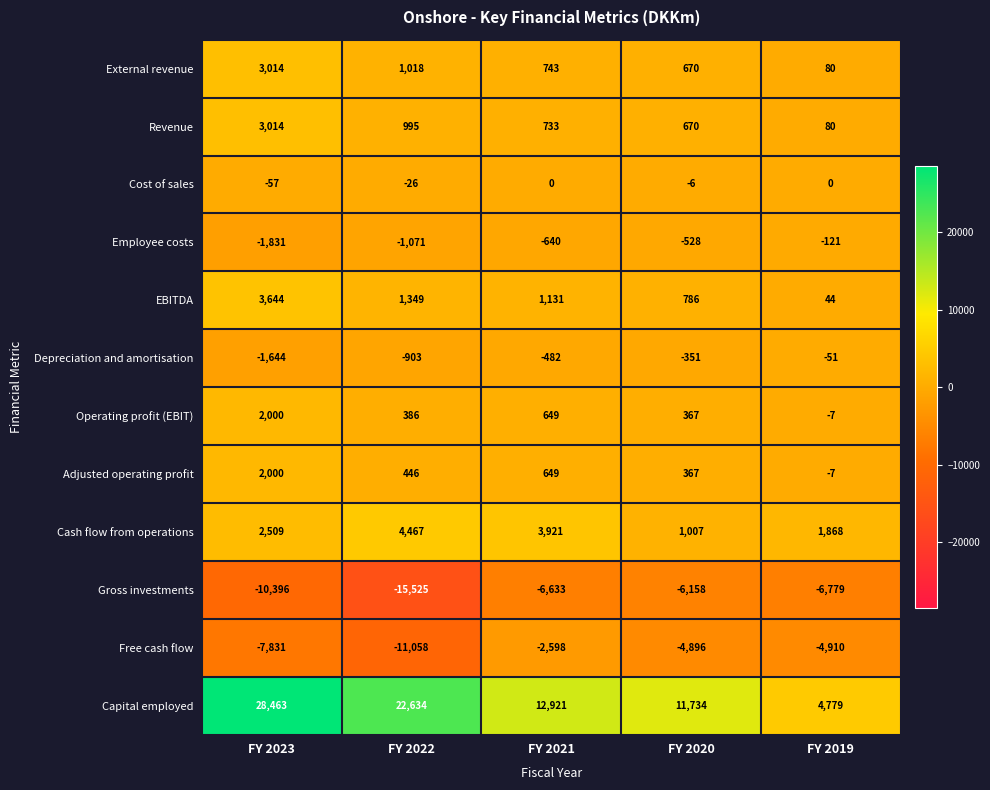

Which series has the largest total across all categories?

Capital employed